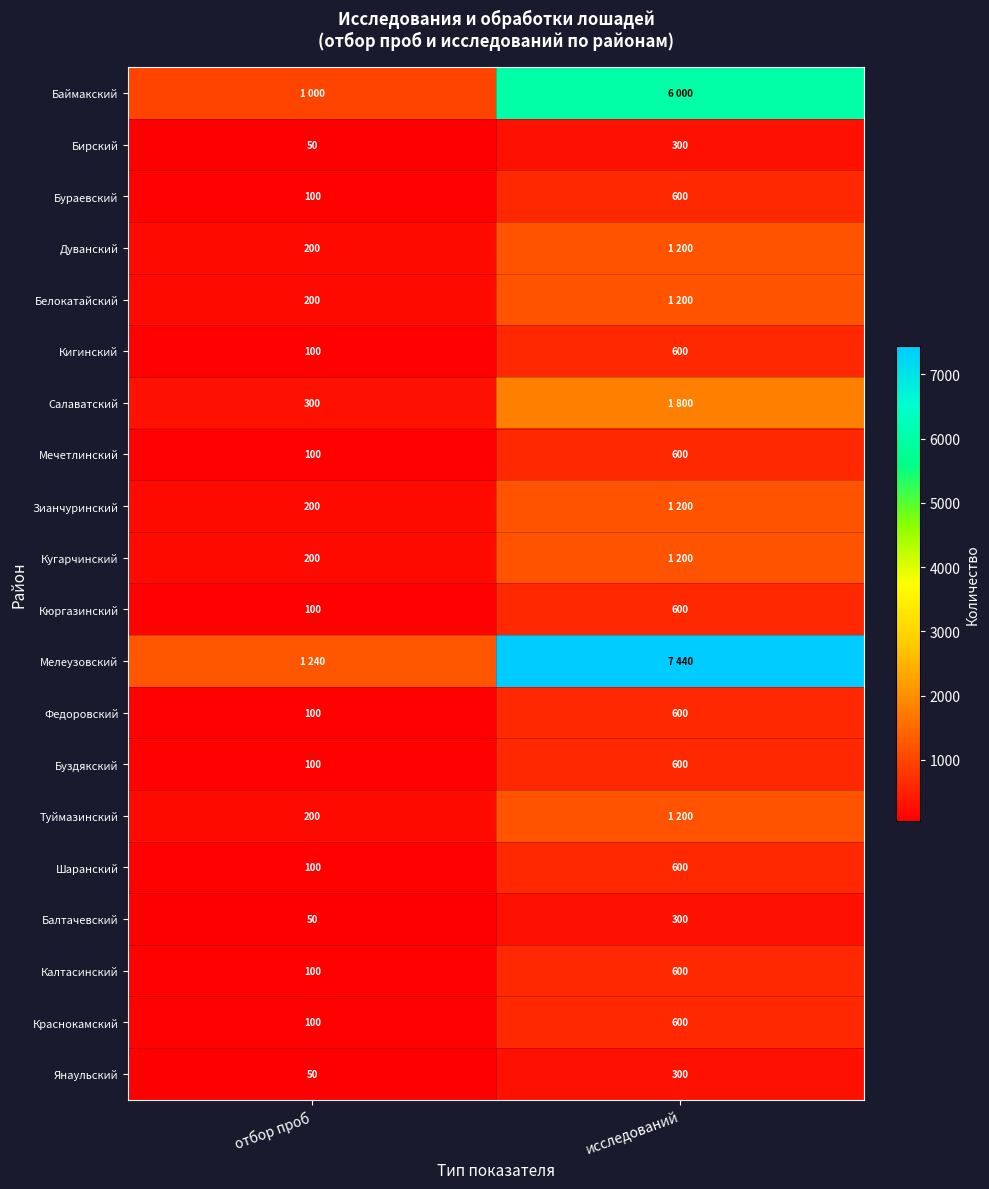

List the labels in order of Калтасинский value, smallest first.

отбор проб, исследований